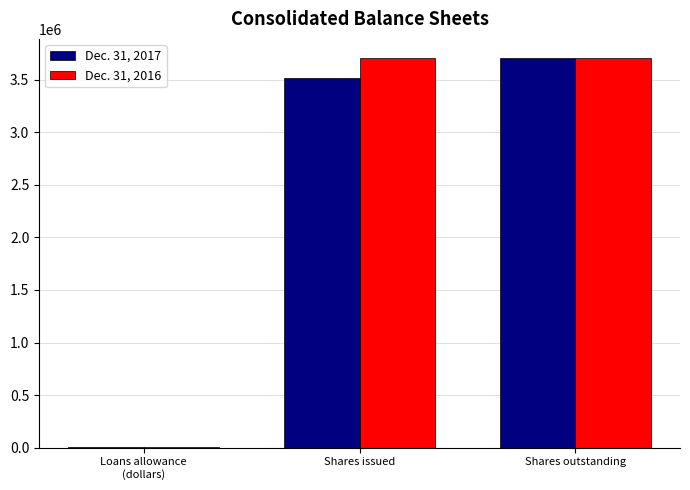

Reading left to right, what are all the values shown in this chart?

Dec. 31, 2017: 4681	3514171	3704704
Dec. 31, 2016: 2349	3704704	3704704